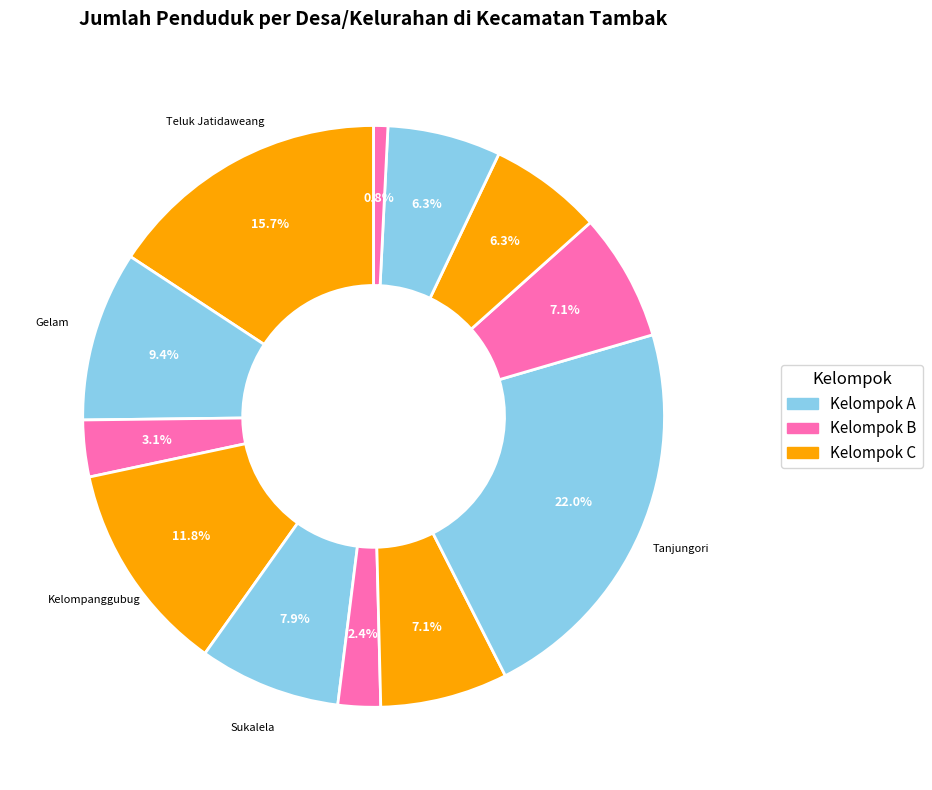

How many slices are in this pie chart?

12